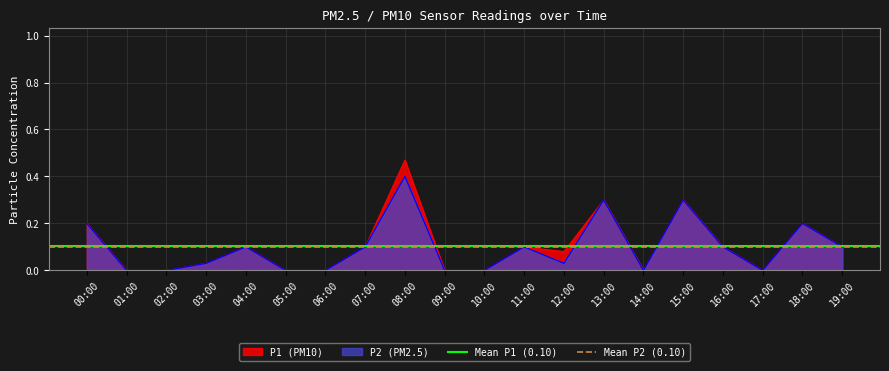

Is the value of P2 (PM2.5) at 07:00 greater than the value of P1 (PM10) at 06:00?

Yes